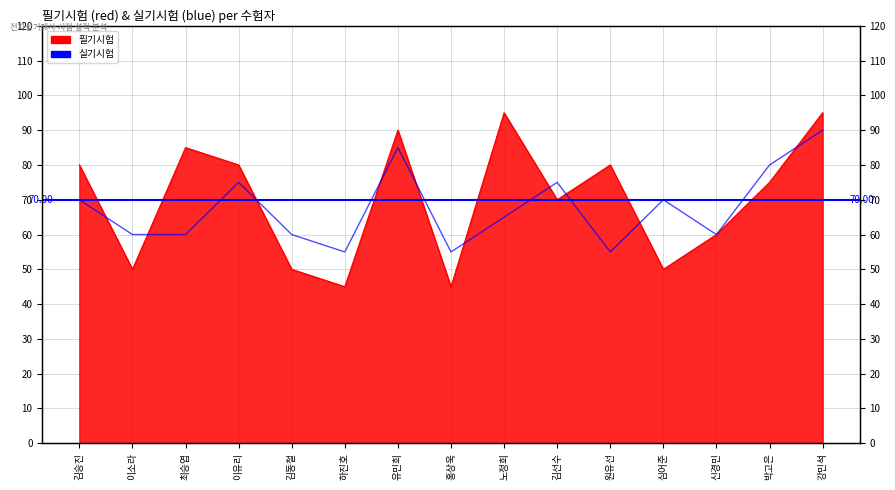

Does the chart have visible grid lines?

Yes